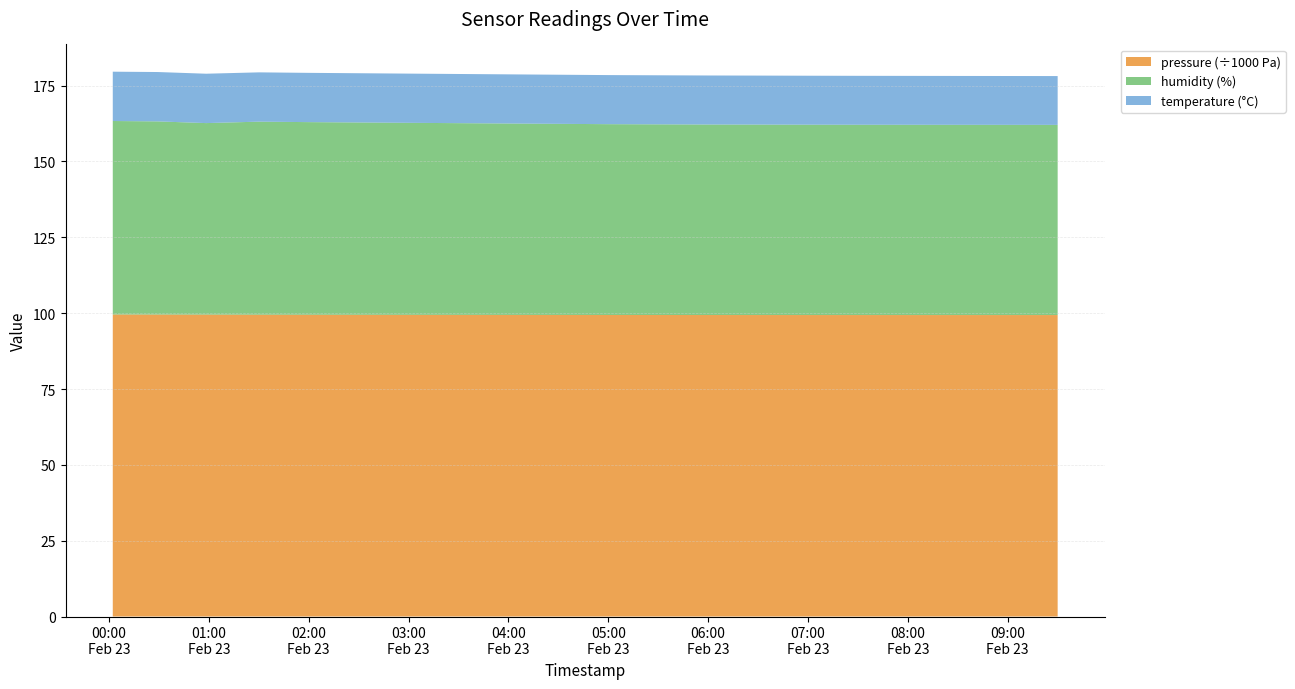

Reading right to left, list all the values displayed in this chart.

pressure: 09:30=99380.5	09:00=99381.0	08:30=99381.5	08:00=99382.0	07:30=99383.0	07:00=99385.0	06:30=99388.0	06:00=99392.0	05:30=99398.0	05:00=99405.0	04:30=99415.0	04:00=99425.0	03:30=99438.0	03:00=99450.0	02:30=99465.0	02:00=99480.0	01:30=99494.3	00:58=99527.1	00:29=99544.5	00:02=99565.4
humidity: 09:30=62.7	09:00=62.7	08:30=62.7	08:00=62.7	07:30=62.7	07:00=62.8	06:30=62.8	06:00=62.8	05:30=62.9	05:00=62.9	04:30=63.0	04:00=63.1	03:30=63.2	03:00=63.3	02:30=63.4	02:00=63.5	01:30=63.6	00:58=63.1	00:29=63.7	00:02=63.8
temperature: 09:30=16.1	09:00=16.1	08:30=16.1	08:00=16.1	07:30=16.1	07:00=16.1	06:30=16.1	06:00=16.2	05:30=16.2	05:00=16.2	04:30=16.2	04:00=16.2	03:30=16.2	03:00=16.2	02:30=16.2	02:00=16.2	01:30=16.2	00:58=16.3	00:29=16.3	00:02=16.3